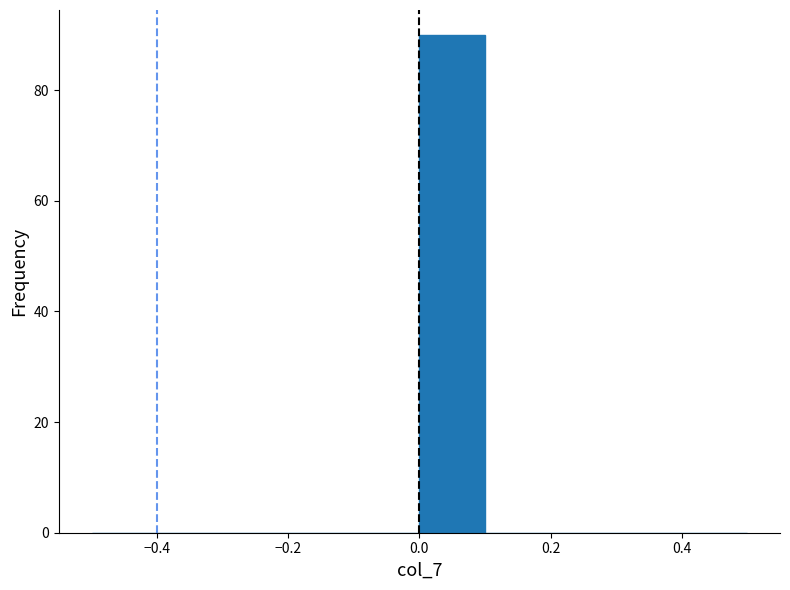

Over which range of the x-axis is the bar tallest?

0.0 to 0.1